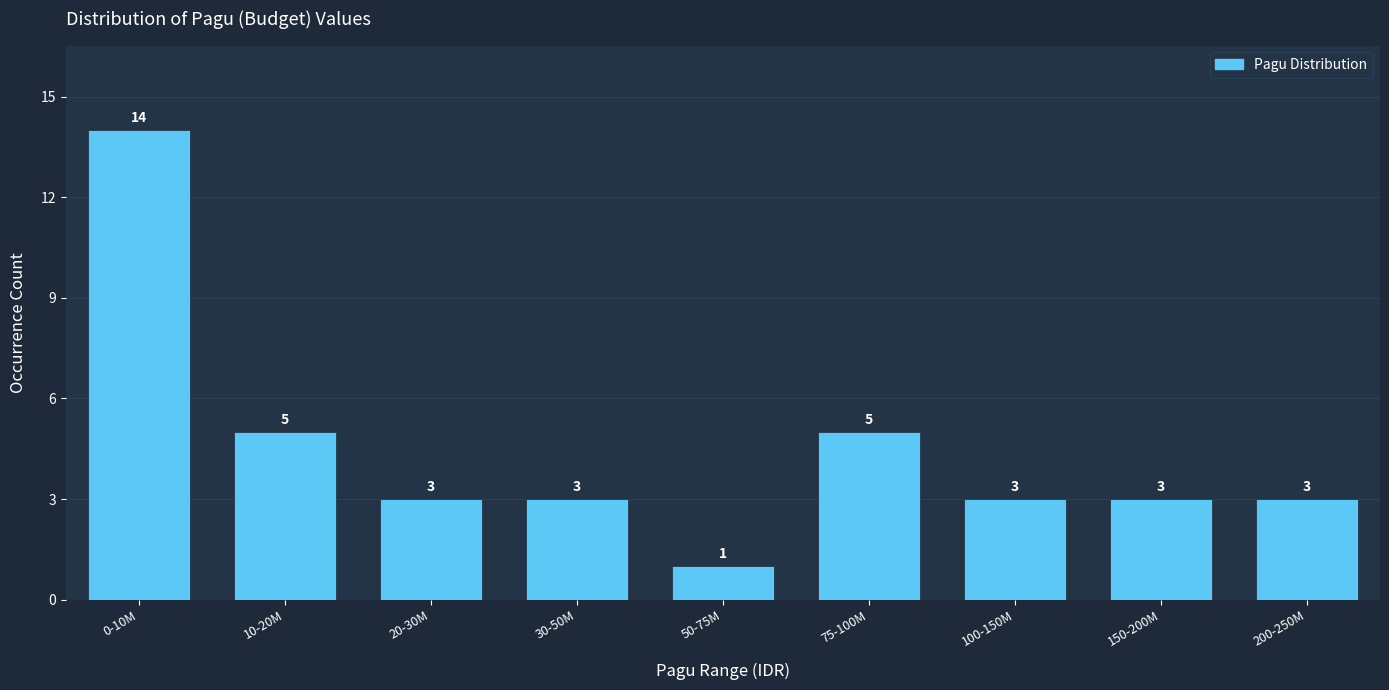

Reading left to right, list all the values displayed in this chart.

14	5	3	3	1	5	3	3	3